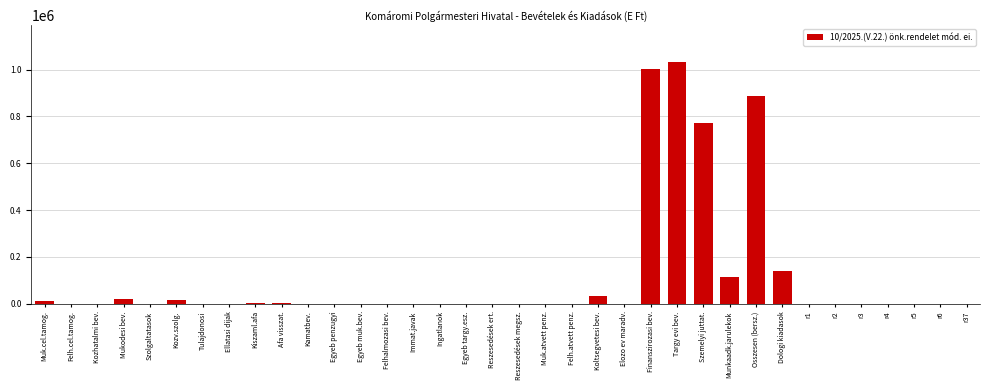

At which label is the value closest to 517488?

Szemelyi juttat.